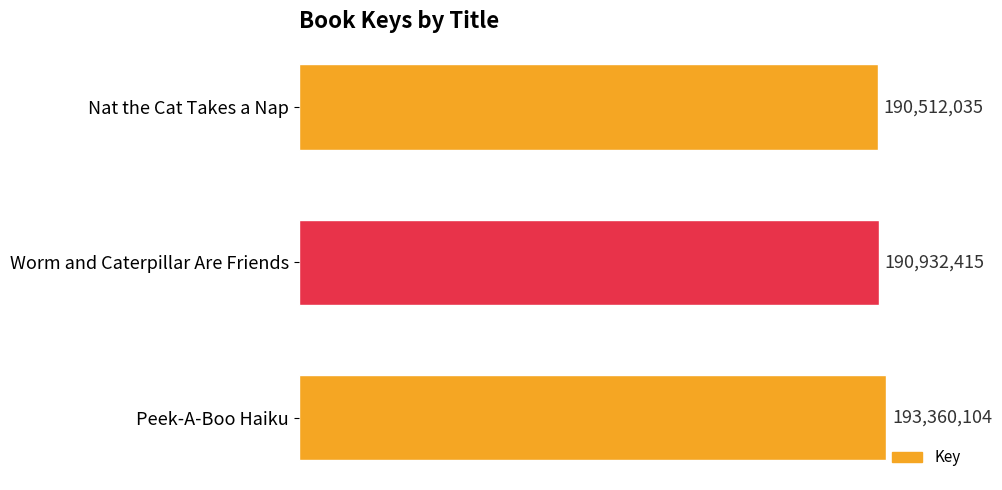

Does the chart contain stacked bars?

No